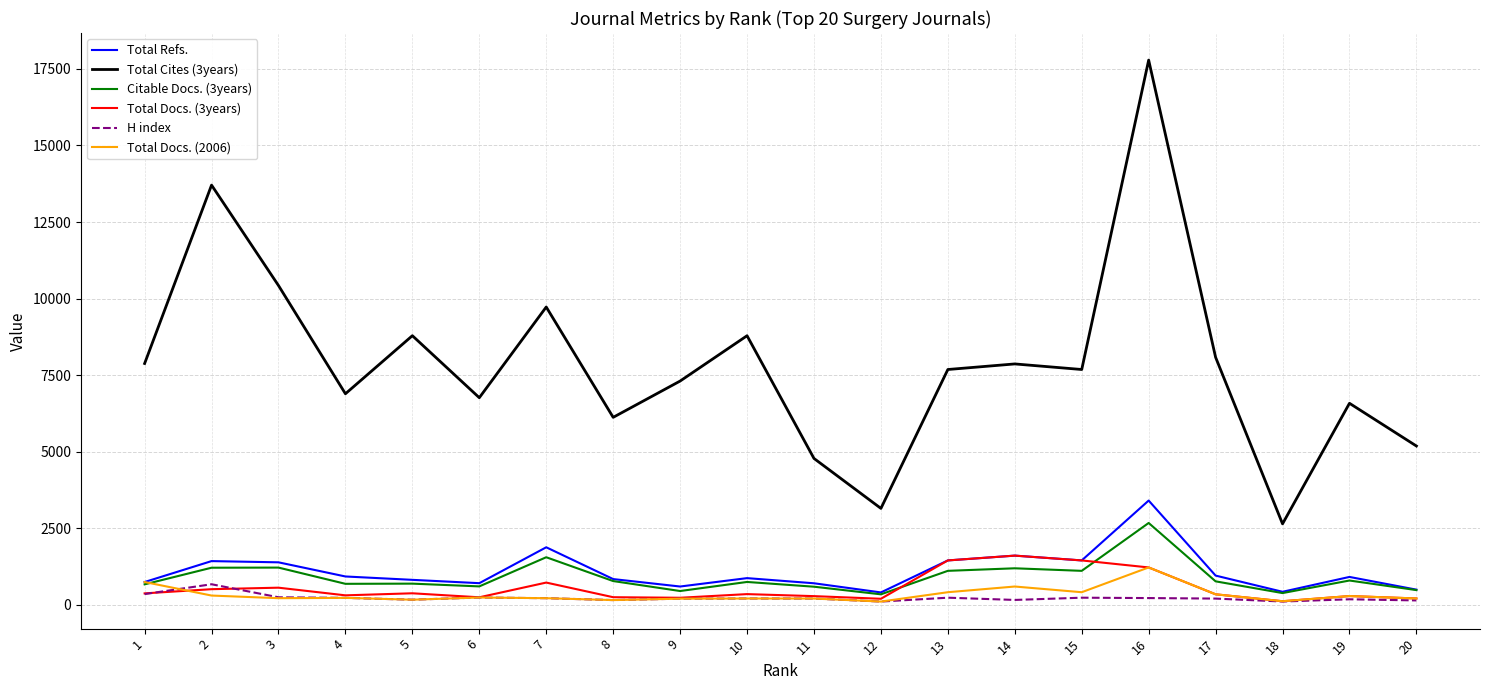

True or false: Total Docs. (3years) and H index cross at least once.

True